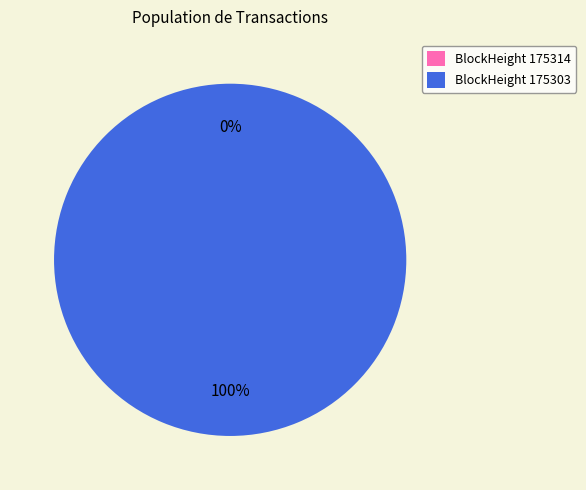

What is the smallest slice in the pie chart?

175314